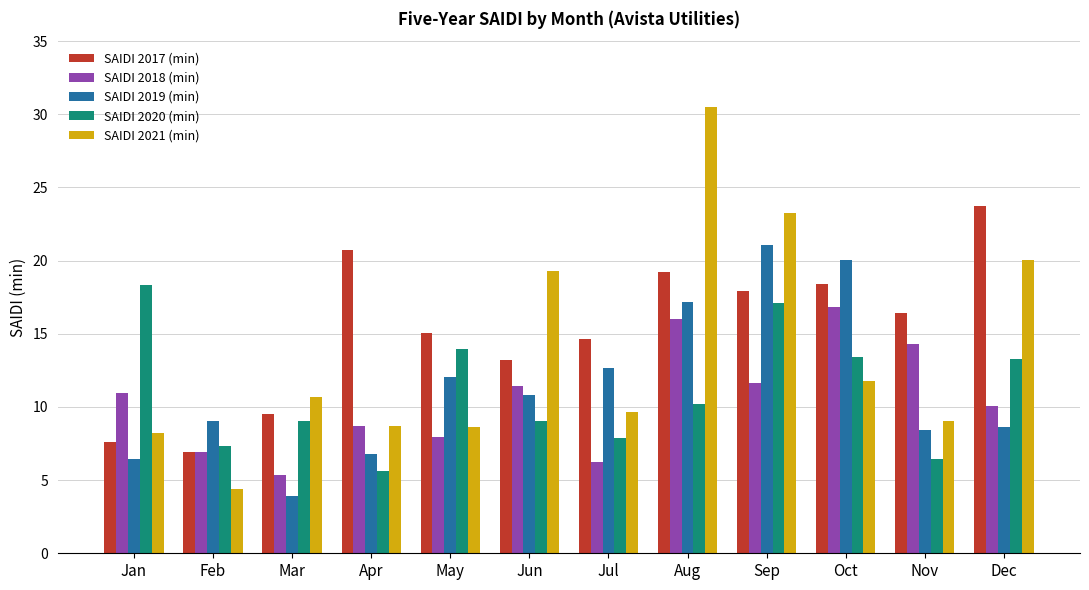

At which label does SAIDI 2020 (min) first exceed 10?

Jan